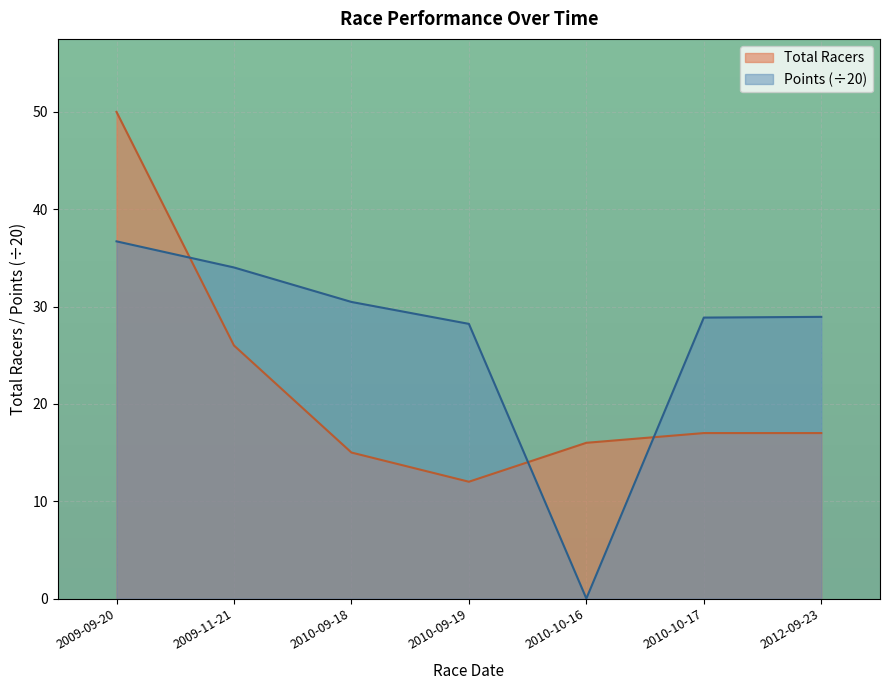

List the series in order of their overall mean, lowest first.

Total Racers, Points (÷20)